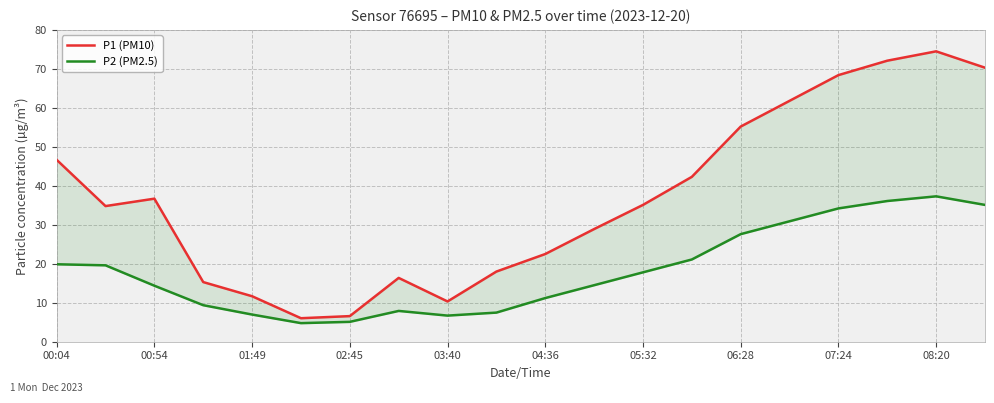

True or false: P2 (PM2.5) has more than 2 points higher than both neighbors.

False